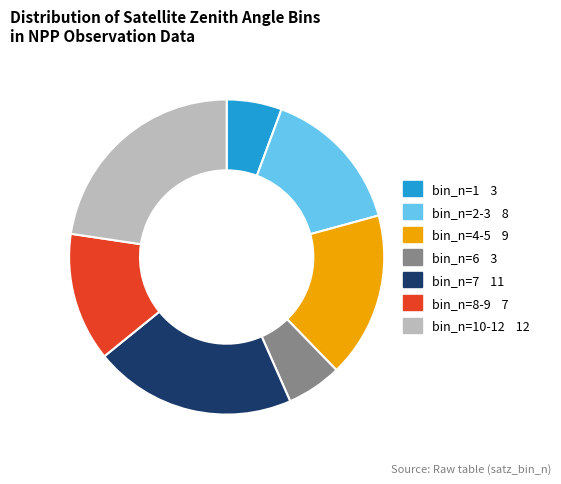

Is there a majority slice in this chart?

No